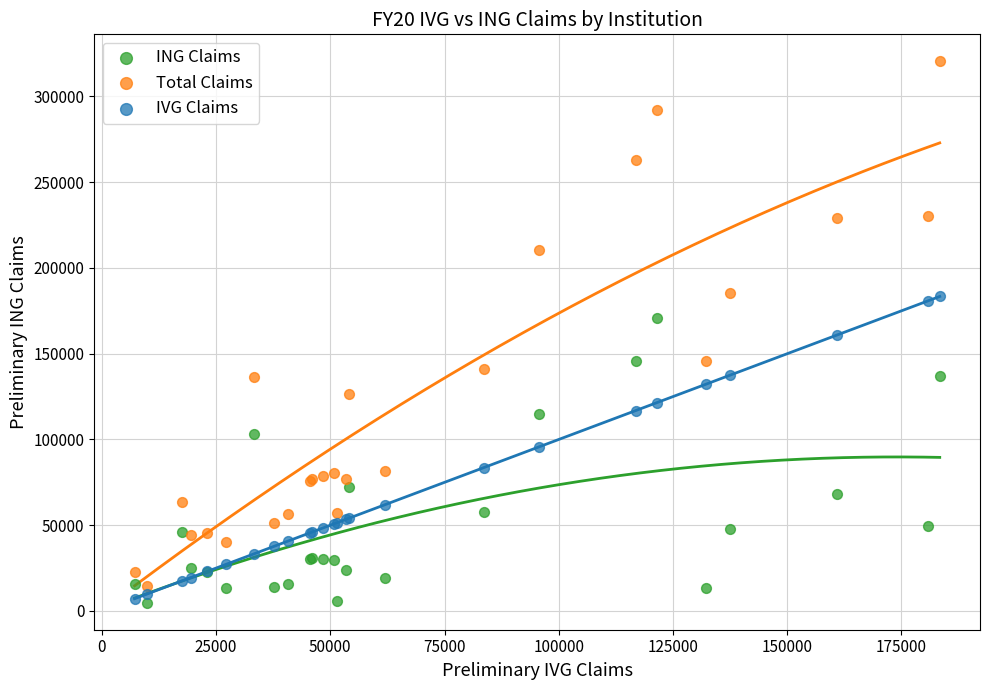

What is the X range (max minus min) for the scatter plot?

176233